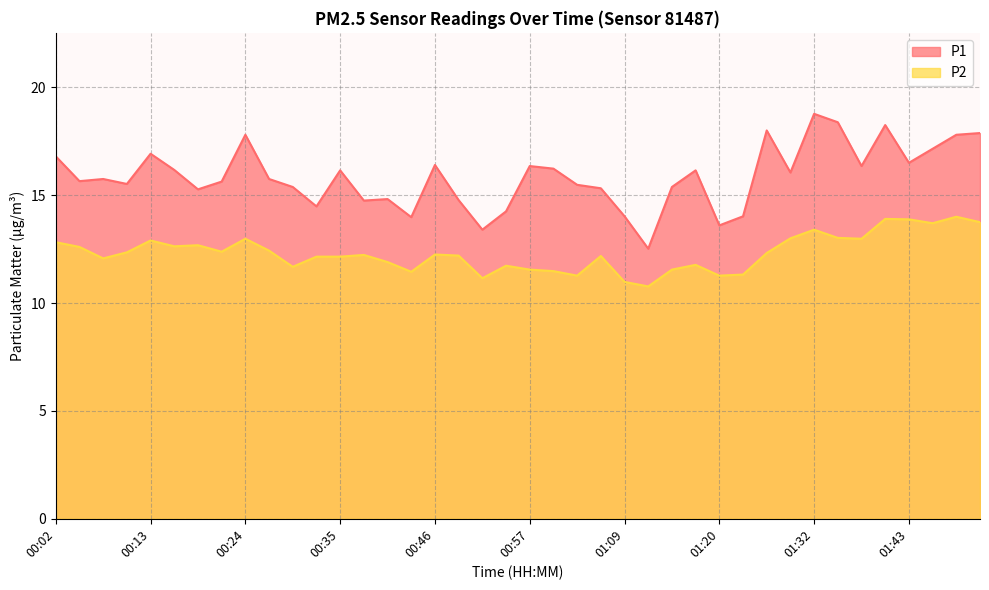

What is the value of the P2 point at the 3rd from the left?

12.1